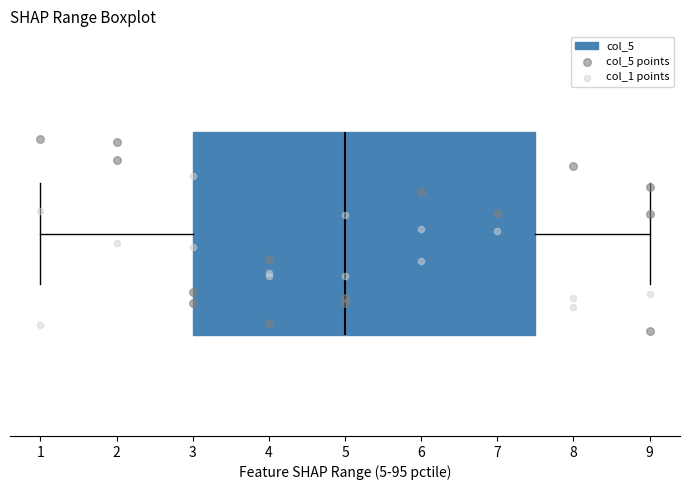

Where does the median line of the box sit on the x-axis? The values are not printed on the chart, so give them approximately, as read against the axis.

5.0